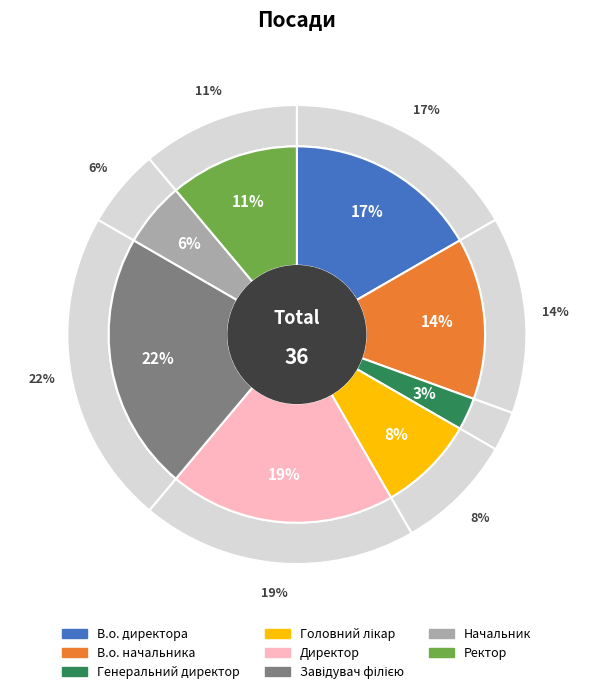

Between Завідувач філією and Генеральний директор, which is larger?

Завідувач філією